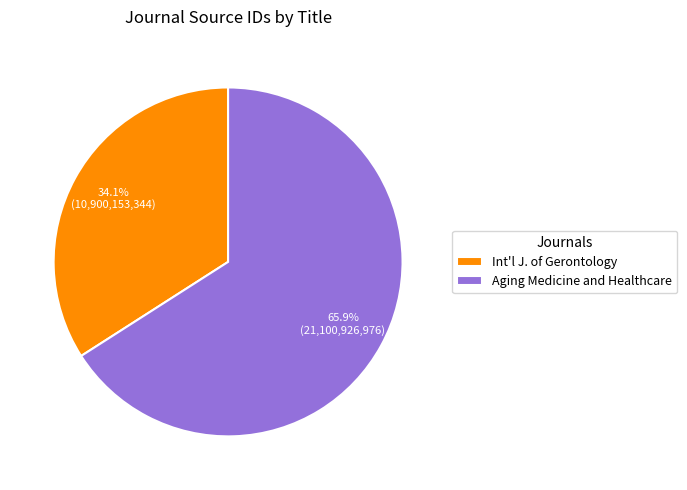

True or false: Aging Medicine and Healthcare accounts for 66% of the total.

True